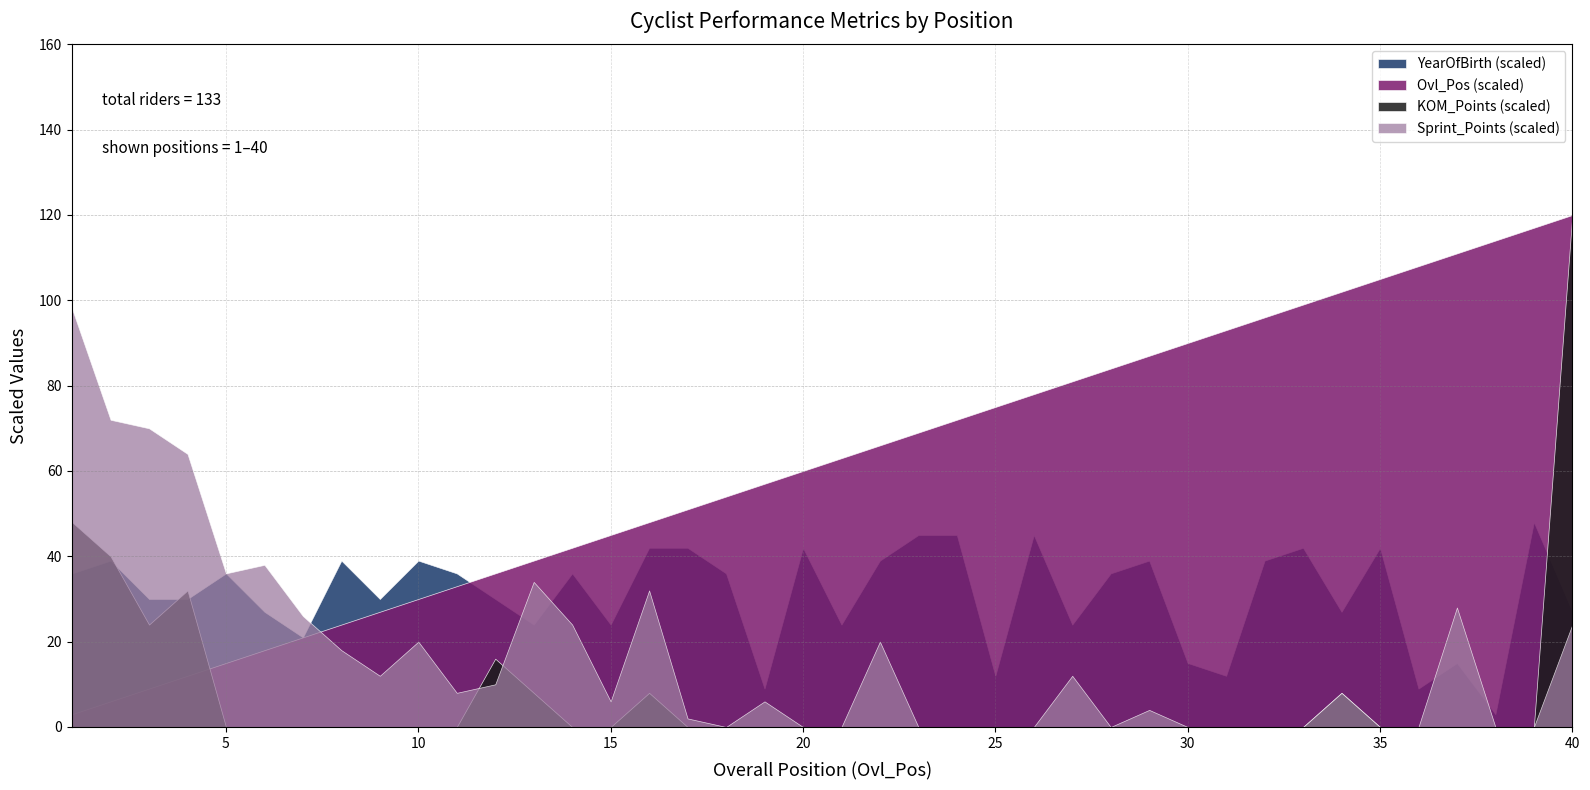

Which series has the largest total across all categories?

Ovl_Pos (scaled)